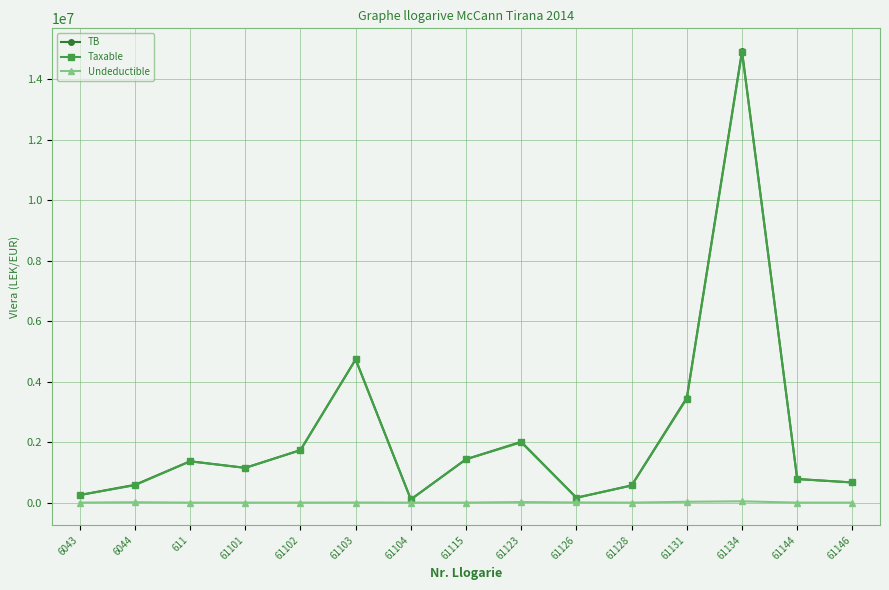

At how many categories does at least one series exceed 3106433?

3